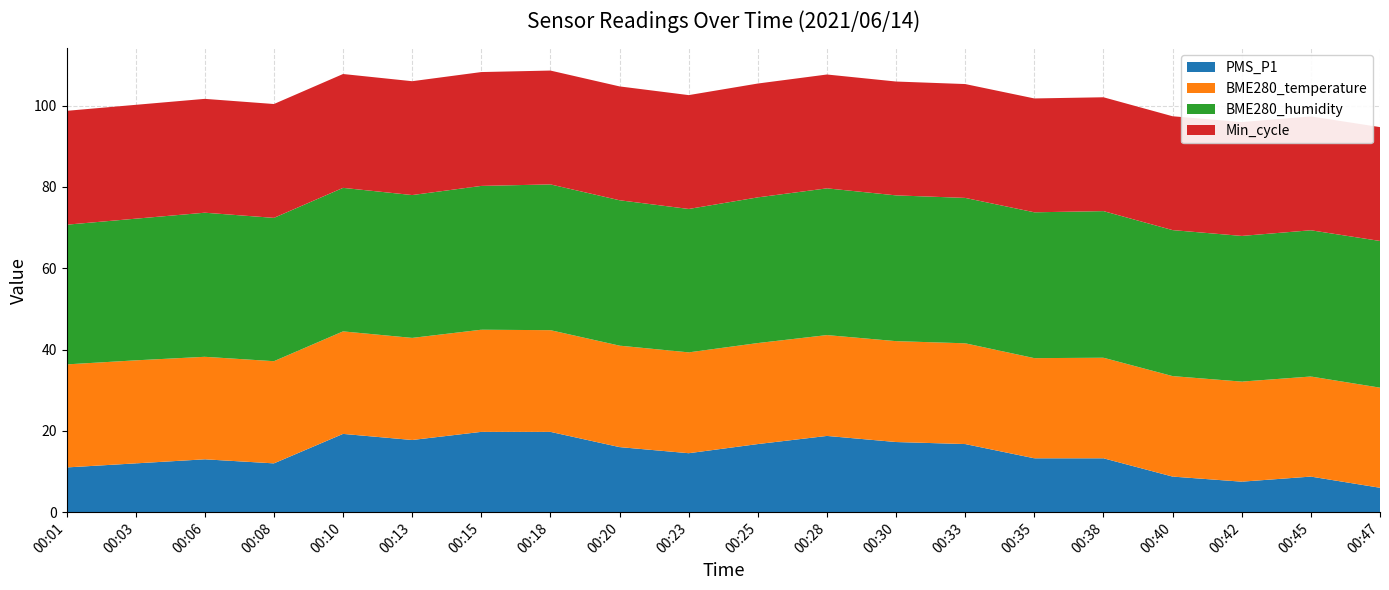

Reading left to right, what are all the values shown in this chart?

PMS_P1: 00:01=11.0	00:03=12.0	00:06=13.0	00:08=12.0	00:10=19.2	00:13=17.8	00:15=19.8	00:18=19.8	00:20=16.0	00:23=14.5	00:25=16.8	00:28=18.8	00:30=17.2	00:33=16.8	00:35=13.2	00:38=13.2	00:40=8.8	00:42=7.5	00:45=8.8	00:47=6.0
BME280_temperature: 00:01=25.3	00:03=25.3	00:06=25.2	00:08=25.1	00:10=25.2	00:13=25.1	00:15=25.1	00:18=25.0	00:20=24.9	00:23=24.8	00:25=24.8	00:28=24.8	00:30=24.8	00:33=24.8	00:35=24.6	00:38=24.7	00:40=24.7	00:42=24.6	00:45=24.6	00:47=24.6
BME280_humidity: 00:01=34.4	00:03=34.8	00:06=35.4	00:08=35.2	00:10=35.3	00:13=35.1	00:15=35.4	00:18=35.9	00:20=35.8	00:23=35.3	00:25=35.8	00:28=36.1	00:30=35.9	00:33=35.8	00:35=35.9	00:38=36.1	00:40=35.9	00:42=35.8	00:45=36.0	00:47=36.1
Min_cycle: 00:01=28.0	00:03=28.0	00:06=28.0	00:08=28.0	00:10=28.0	00:13=28.0	00:15=28.0	00:18=28.0	00:20=28.0	00:23=28.0	00:25=28.0	00:28=28.0	00:30=28.0	00:33=28.0	00:35=28.0	00:38=28.0	00:40=28.0	00:42=28.0	00:45=28.0	00:47=28.0